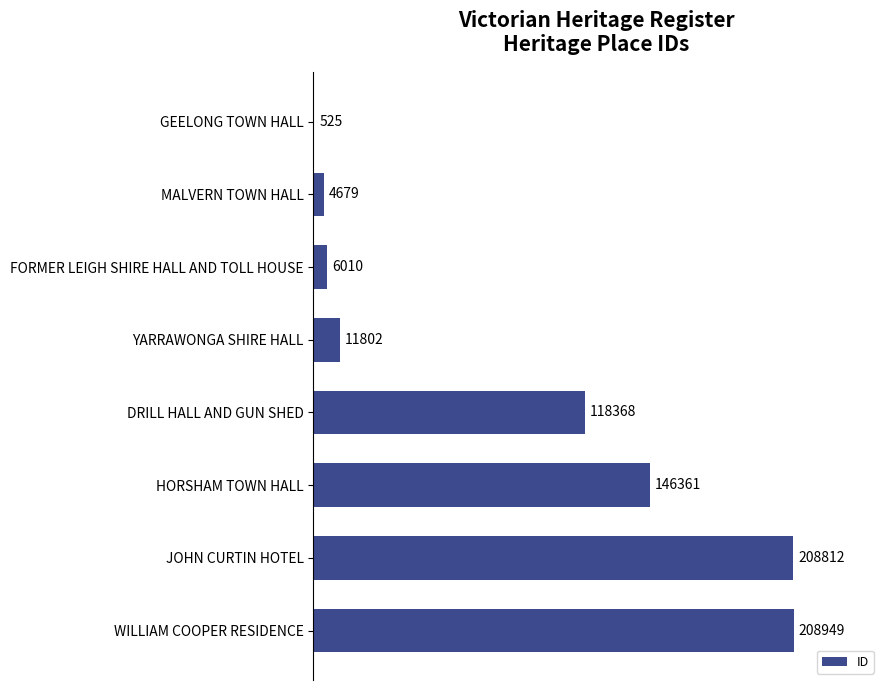

What value does the data have at YARRAWONGA SHIRE HALL, to the nearest 10?

11800